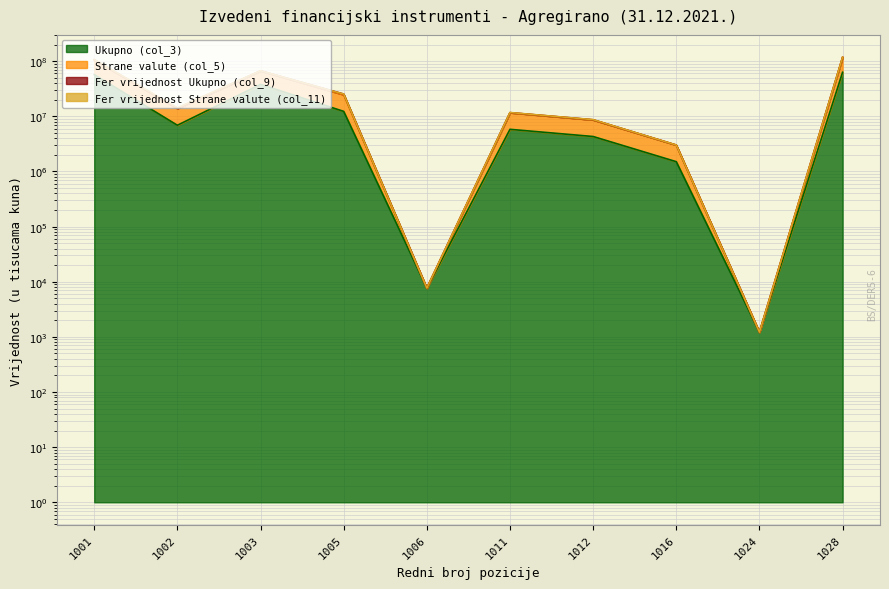

What is the maximum value shown in the chart?

118586683